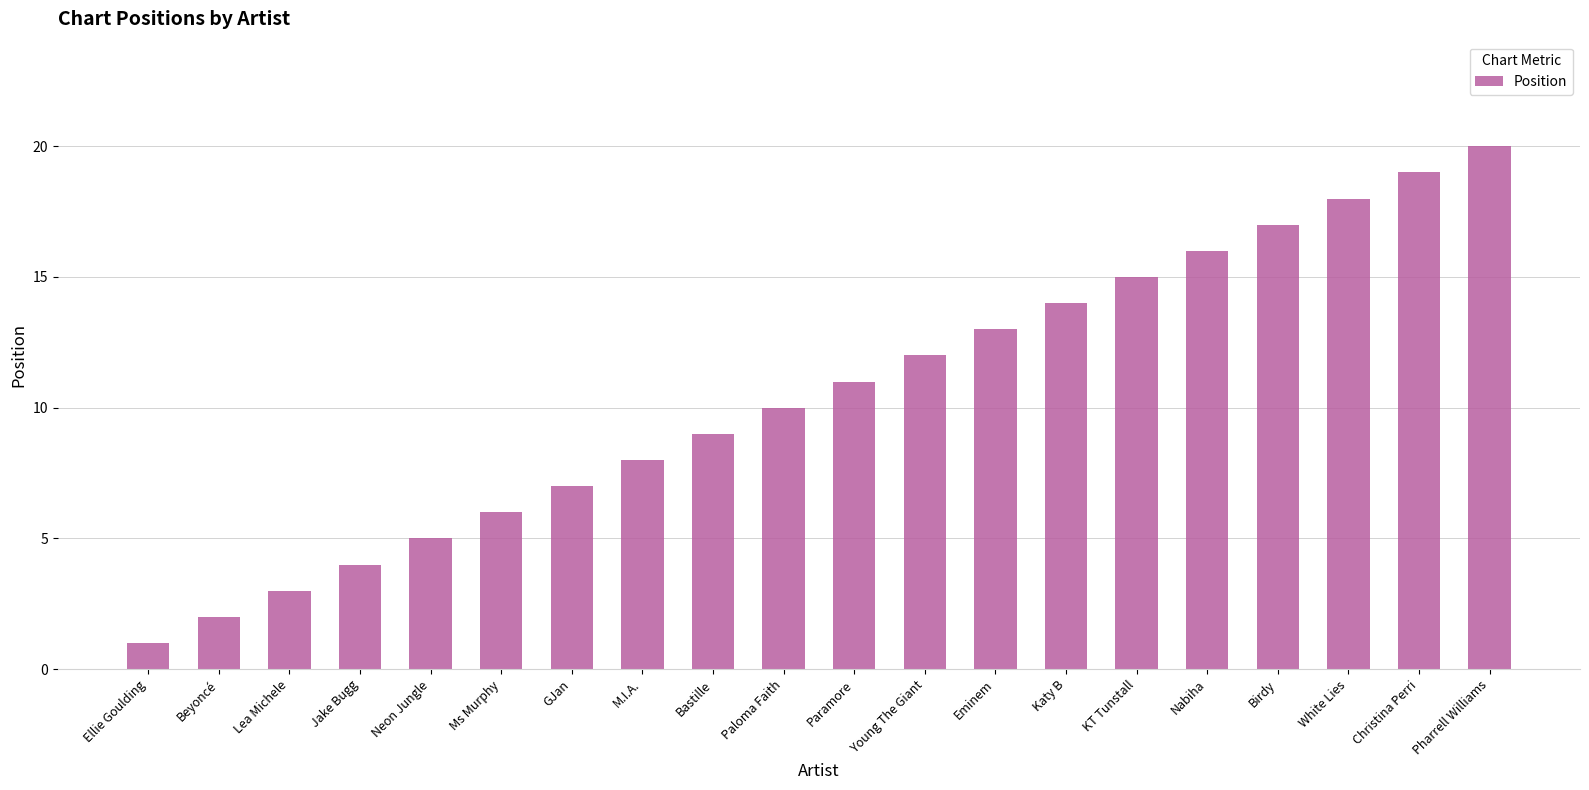

Which category has the lowest value across all series?

Ellie Goulding